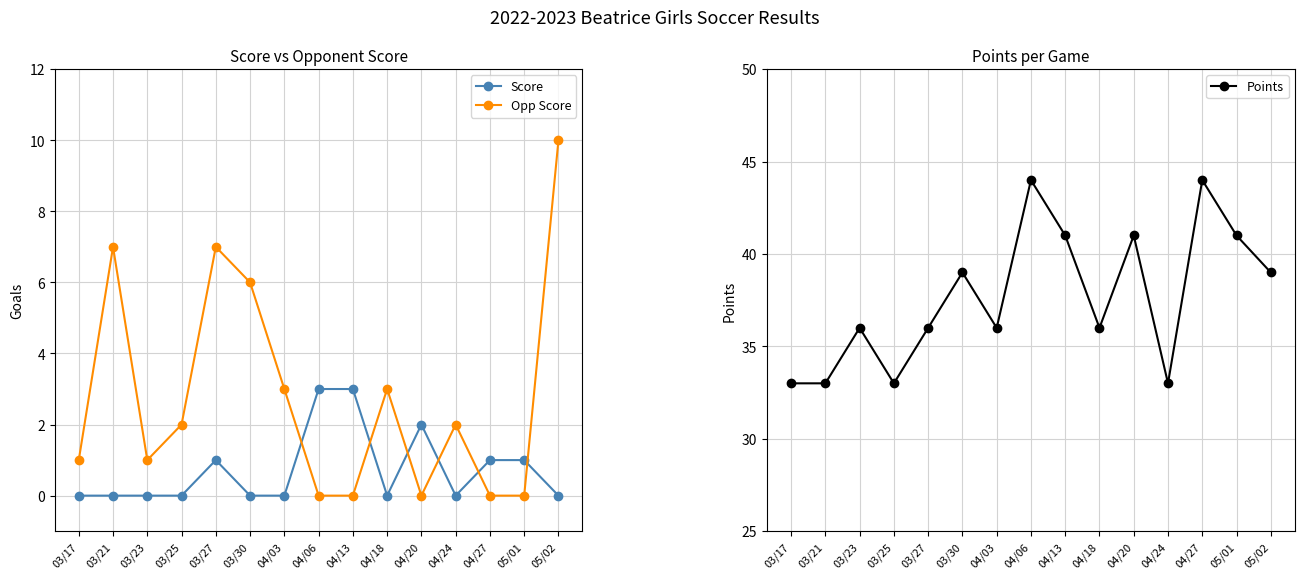

Is the value of Points at 04/06 greater than the value of Opp Score at 04/27?

Yes